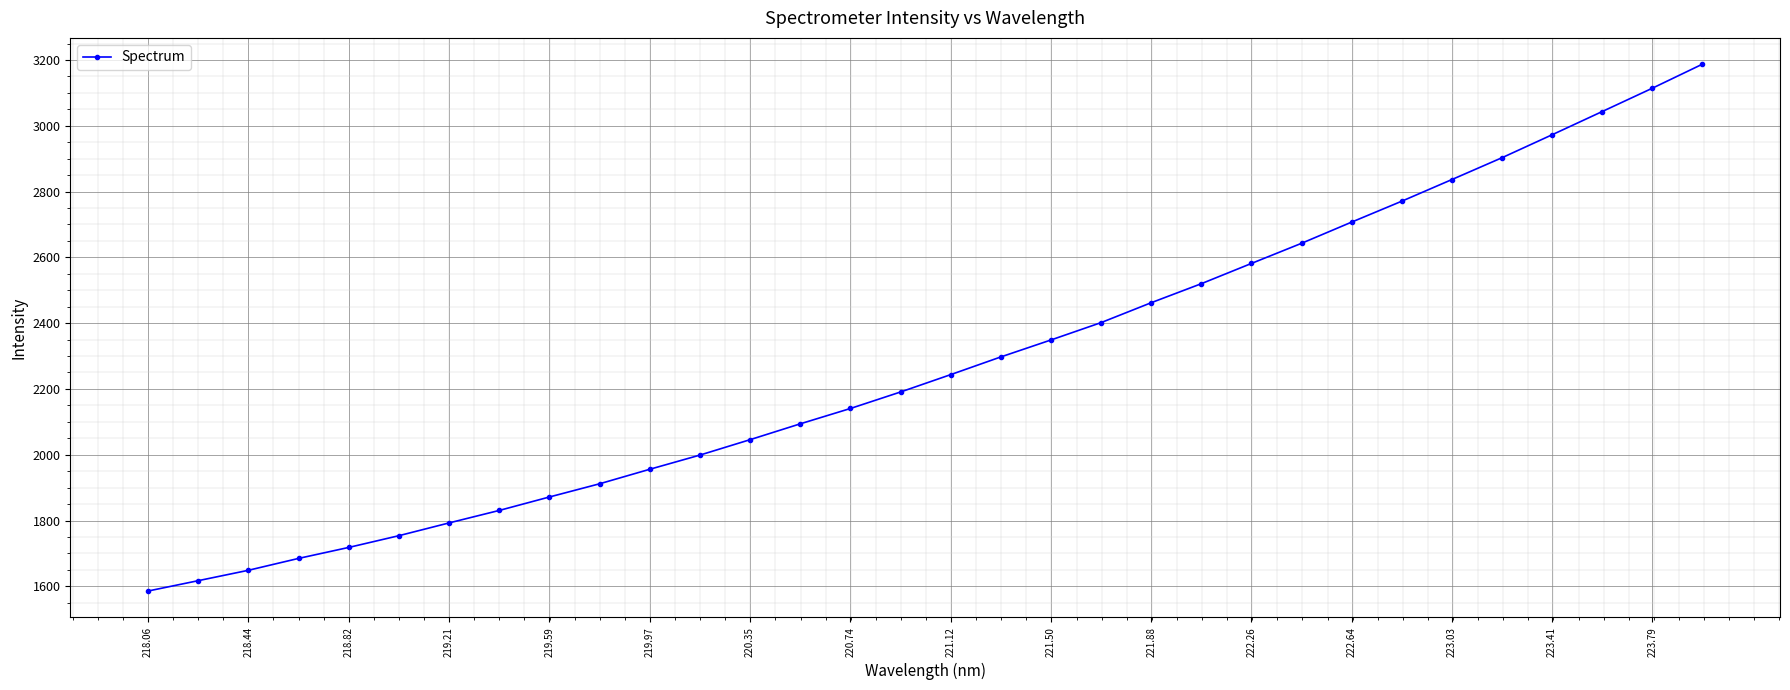

What is the value of the 19th point from the left?

2348.9